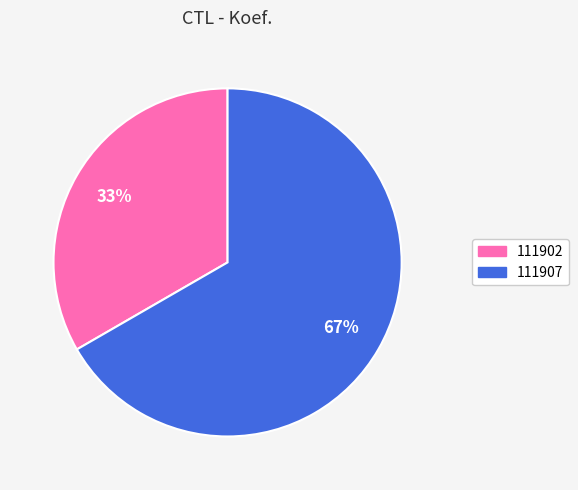

What percentage is the 111902 slice, to the nearest percent?

33%